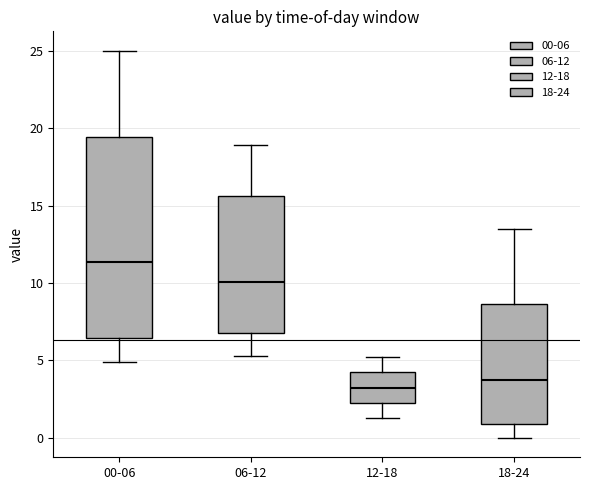

Reading left to right, read every box against the y-axis: the position of its median line, the range the box covers, and the ends of its whiskers. The values are not printed on the chart, so give them approximately, as read against the axis.

00-06: median 11.5, box 6.5 to 19.5, whiskers 5.0 to 25.0
06-12: median 10.0, box 7.0 to 15.5, whiskers 5.5 to 19.0
12-18: median 3.5, box 2.5 to 4.0, whiskers 1.5 to 5.0
18-24: median 4.0, box 1.0 to 8.5, whiskers 0.0 to 13.5